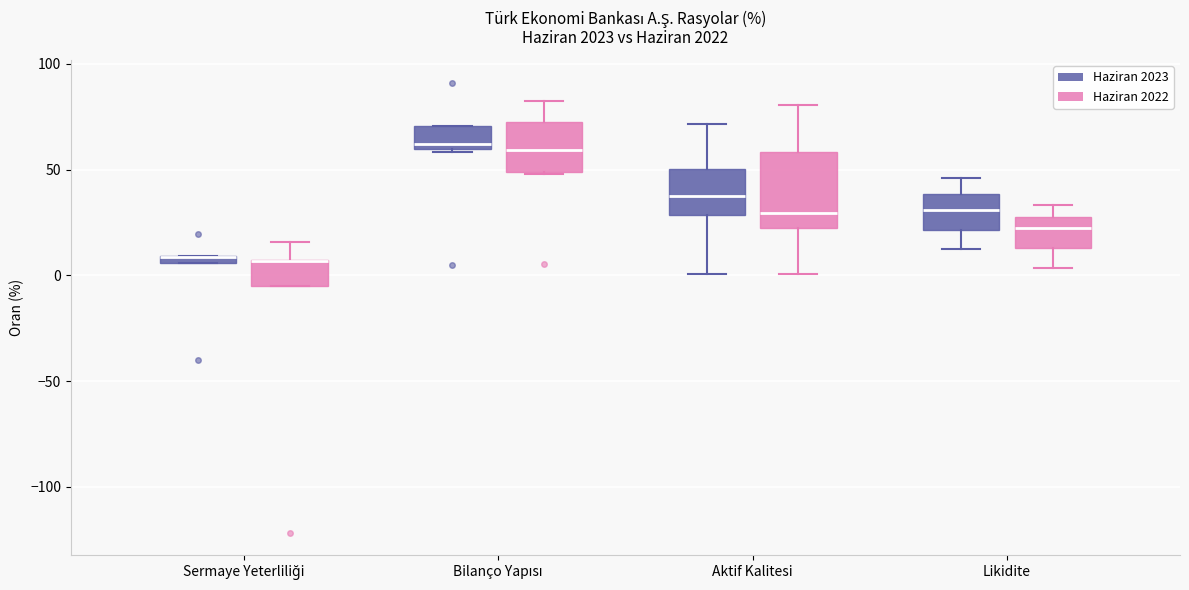

Which box is the tallest, from its lower edge to its upper edge?

Aktif Kalitesi (Haziran 2022)